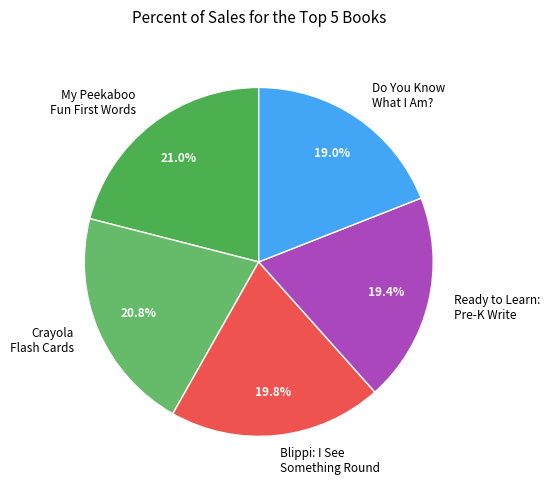

Does Ready to Learn: Pre-K Write represent more than half of the total?

No